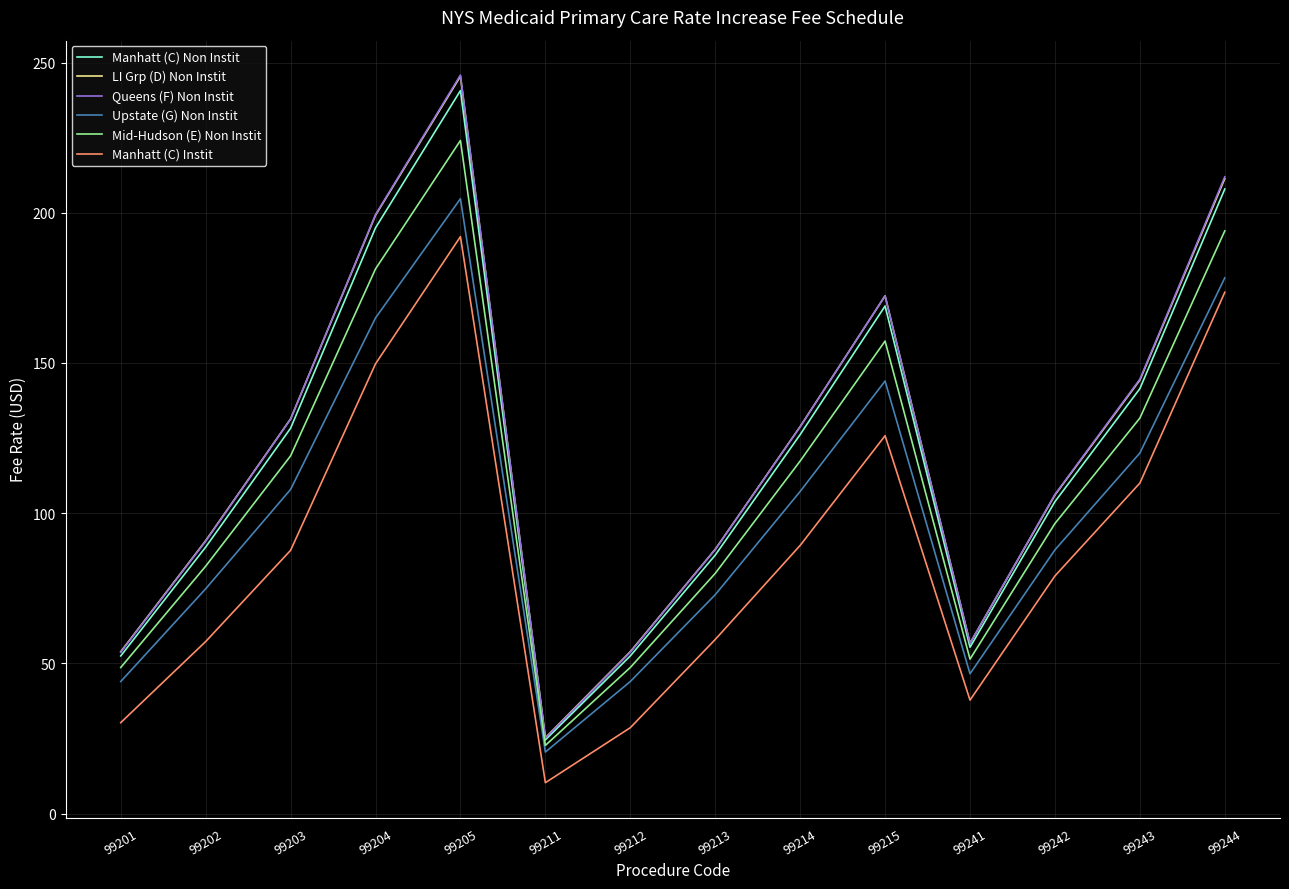

Which label corresponds to the smallest value in the chart?

99211